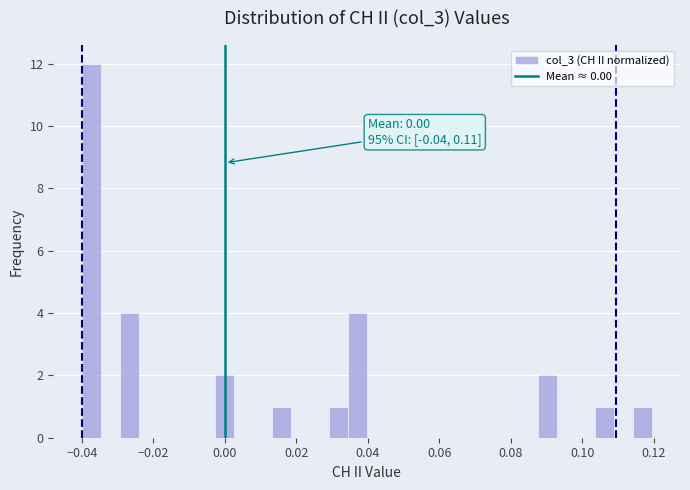

Read against the x-axis, roughly where is the centre of the tallest bar?

-0.038